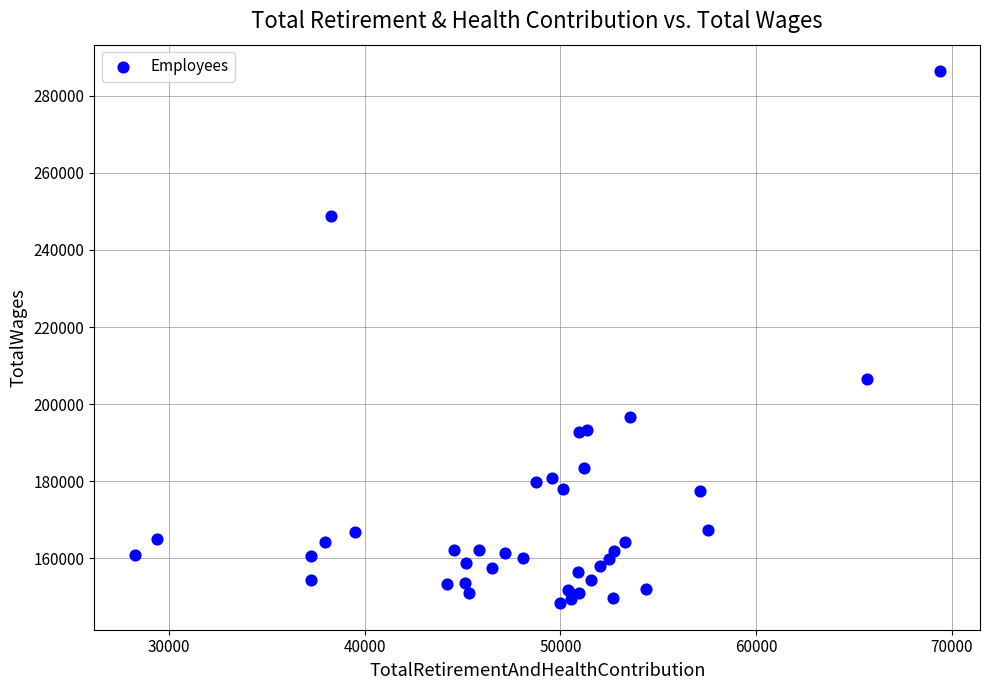

What Y value in the scatter plot is closest to 217363?

206505